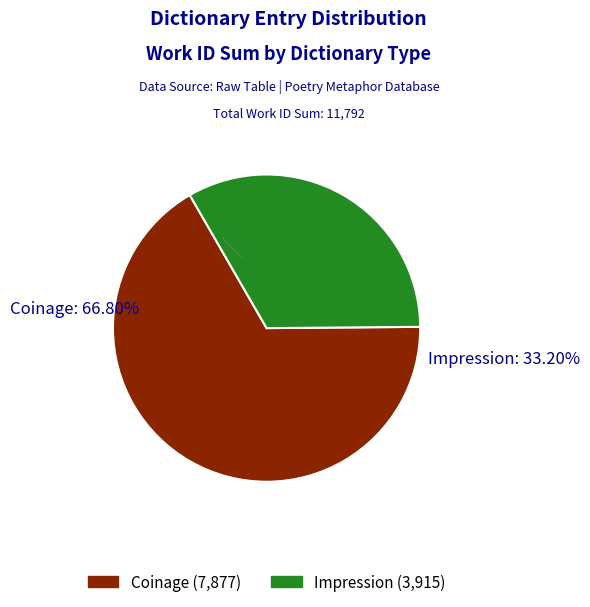

Do Impression and Coinage together represent more than half of the pie?

Yes